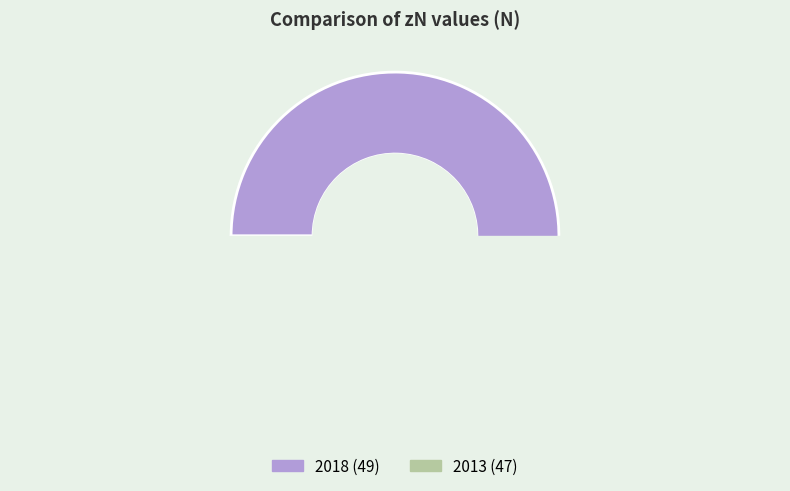

Which slice is the largest?

2018